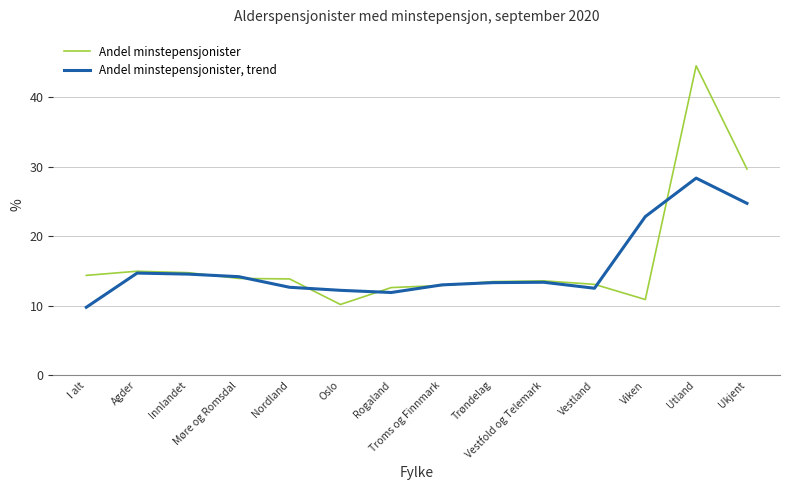

What is the lowest value of the Andel minstepensjonister series?

10.2